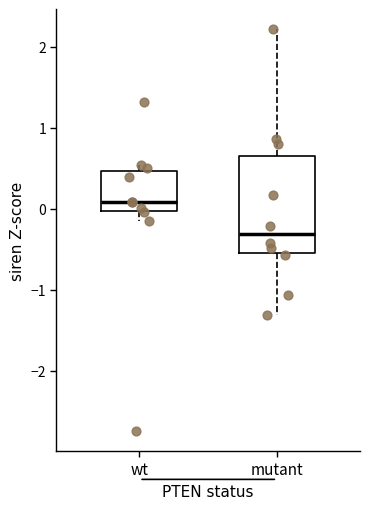

Reading left to right, transcribe this box plot: for each box, give where its median line is, the range the box spans, and where its two whiskers end, as read against the y-axis. The values are not printed on the chart, so give them approximately, as read against the axis.

wt: median 0.1, box 0.0 to 0.5, whiskers -0.1 to 0.5 (just above the box's upper edge)
mutant: median -0.3, box -0.5 to 0.6, whiskers -1.3 to 2.2